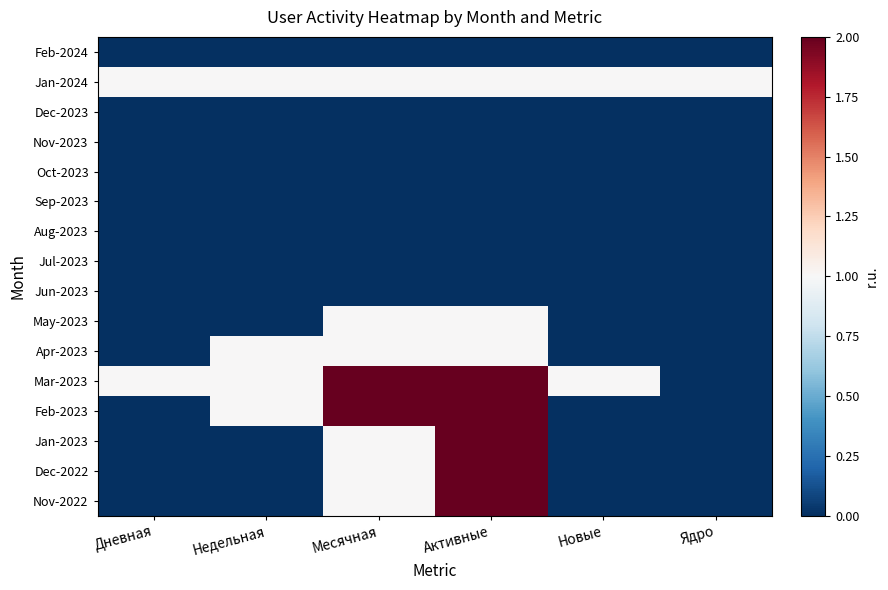

What is the maximum value shown in the chart?

2